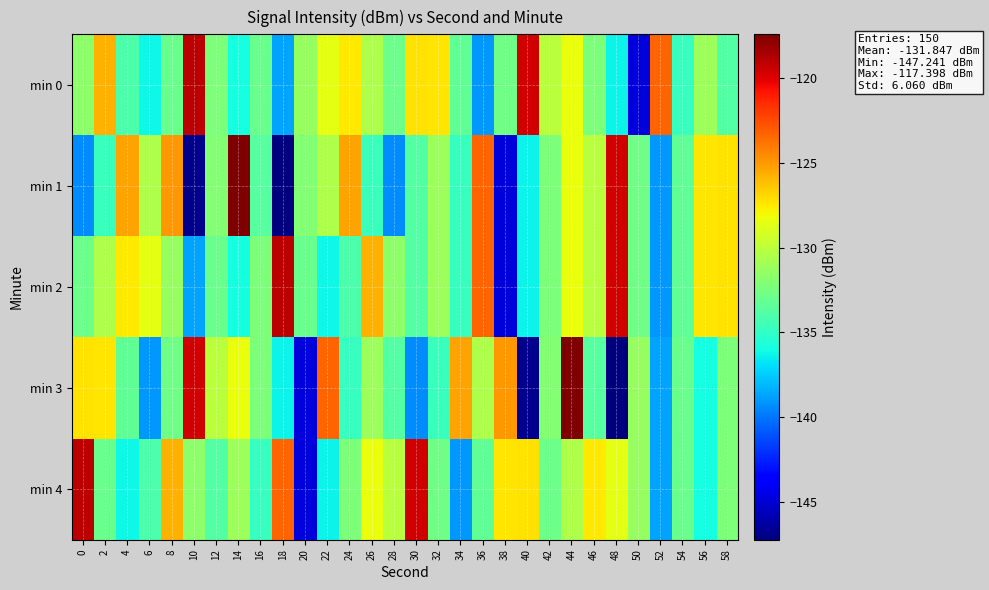

Reading left to right, list all the values displayed in this chart.

min 0: 0=-131.7	2=-125.7	4=-134.0	6=-136.2	8=-132.9	10=-119.0	12=-132.2	14=-136.0	16=-132.9	18=-138.7	20=-131.3	22=-128.5	24=-127.5	26=-130.5	28=-132.9	30=-127.3	32=-127.4	34=-133.3	36=-139.1	38=-132.7	40=-119.6	42=-130.1	44=-128.3	46=-132.3	48=-136.3	50=-144.9	52=-123.3	54=-134.8	56=-131.1	58=-133.7
min 1: 0=-139.3	2=-134.7	4=-125.3	6=-130.5	8=-124.9	10=-146.9	12=-132.1	14=-117.4	16=-133.7	18=-147.2	20=-132.1	22=-130.5	24=-125.3	26=-134.7	28=-139.3	30=-133.7	32=-131.1	34=-134.8	36=-123.3	38=-144.9	40=-136.3	42=-132.3	44=-128.3	46=-130.1	48=-119.6	50=-132.7	52=-139.1	54=-133.3	56=-127.4	58=-127.3
min 2: 0=-132.9	2=-130.5	4=-127.5	6=-128.5	8=-131.3	10=-138.7	12=-132.9	14=-136.0	16=-132.2	18=-119.0	20=-132.9	22=-136.2	24=-134.0	26=-125.7	28=-131.7	30=-133.7	32=-131.1	34=-134.8	36=-123.3	38=-144.9	40=-136.3	42=-132.3	44=-128.3	46=-130.1	48=-119.6	50=-132.7	52=-139.1	54=-133.3	56=-127.4	58=-127.3
min 3: 0=-127.3	2=-127.4	4=-133.3	6=-139.1	8=-132.7	10=-119.6	12=-130.1	14=-128.3	16=-132.3	18=-136.3	20=-144.9	22=-123.3	24=-134.8	26=-131.1	28=-133.7	30=-139.3	32=-134.7	34=-125.3	36=-130.5	38=-124.9	40=-146.9	42=-132.1	44=-117.4	46=-133.7	48=-147.2	50=-131.3	52=-138.7	54=-132.9	56=-136.0	58=-132.2
min 4: 0=-119.0	2=-132.9	4=-136.2	6=-134.0	8=-125.7	10=-131.7	12=-133.7	14=-131.1	16=-134.8	18=-123.3	20=-144.9	22=-136.3	24=-132.3	26=-128.3	28=-130.1	30=-119.6	32=-132.7	34=-139.1	36=-133.3	38=-127.4	40=-127.3	42=-132.9	44=-130.5	46=-127.5	48=-128.5	50=-131.3	52=-138.7	54=-132.9	56=-136.0	58=-132.2